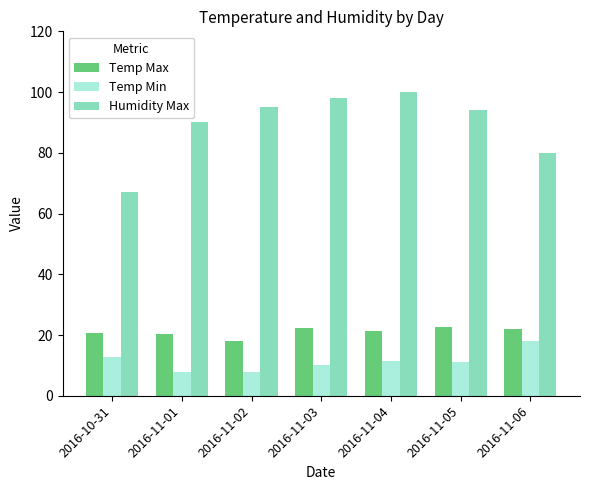

Where is Humidity Max nearest to the value 83?

2016-11-06